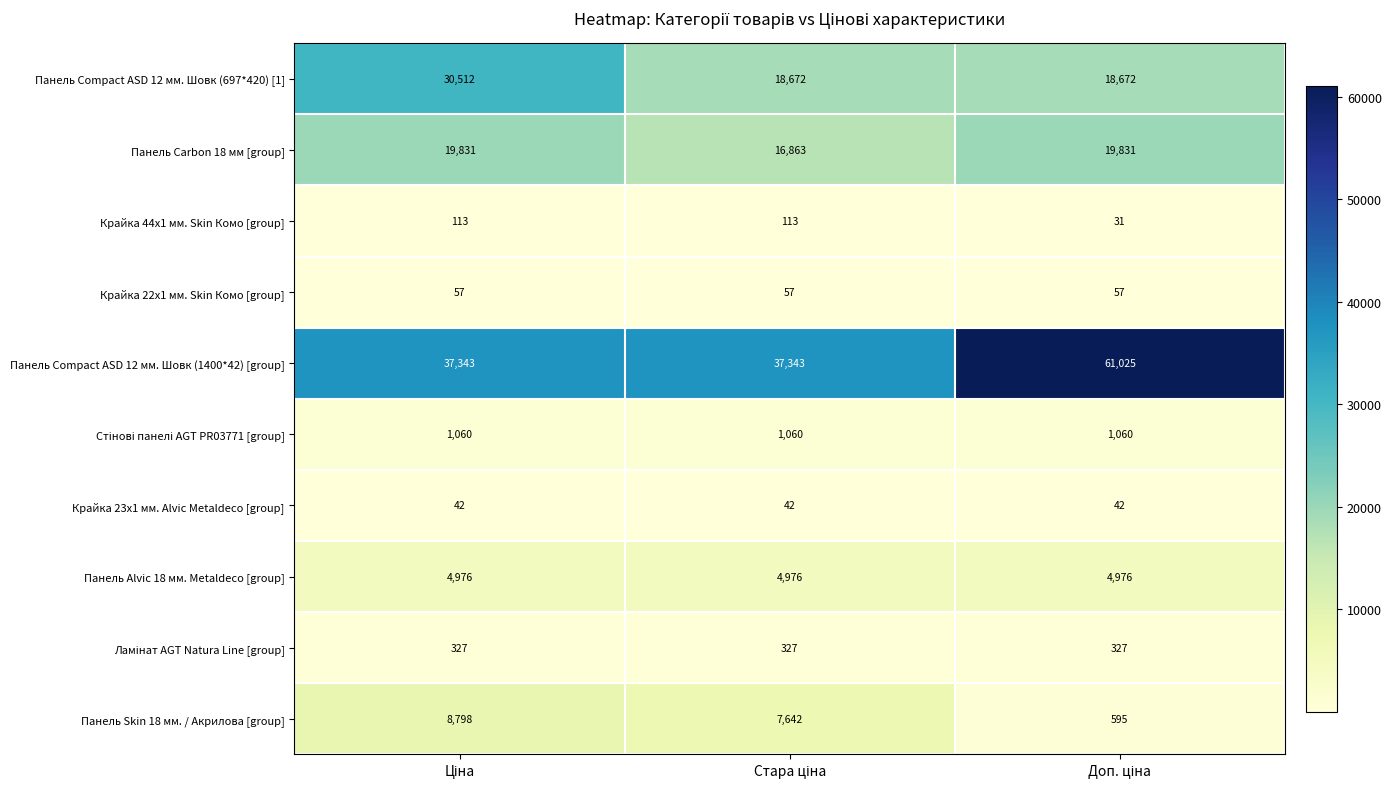

What is the minimum value shown in the chart?

31